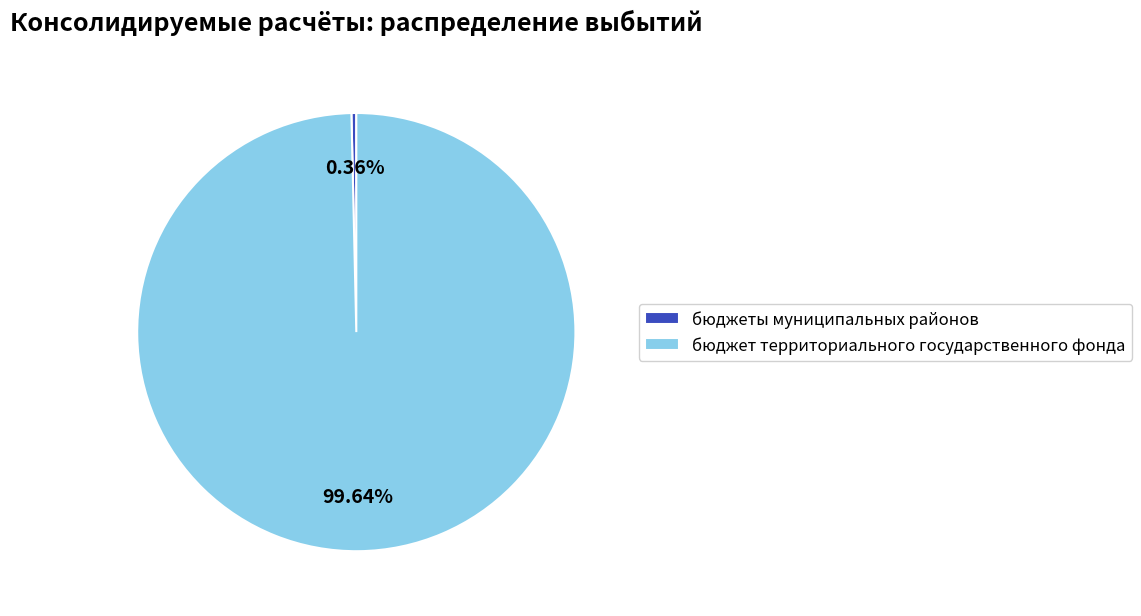

Do бюджеты муниципальных районов and бюджет территориального государственного фонда together represent more than half of the pie?

Yes